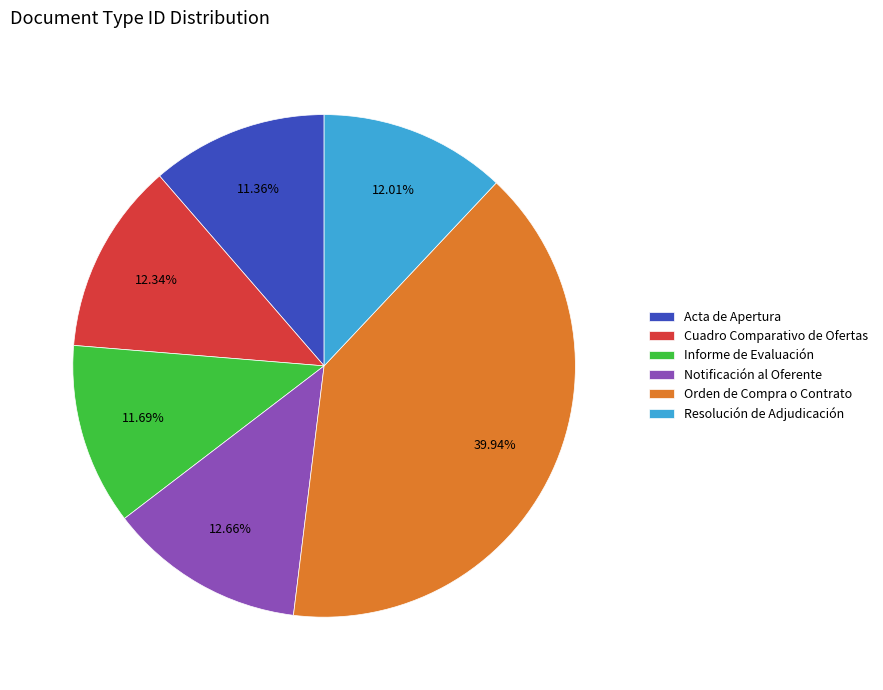

Combined, do Informe de Evaluación and Notificación al Oferente account for over 50%?

No